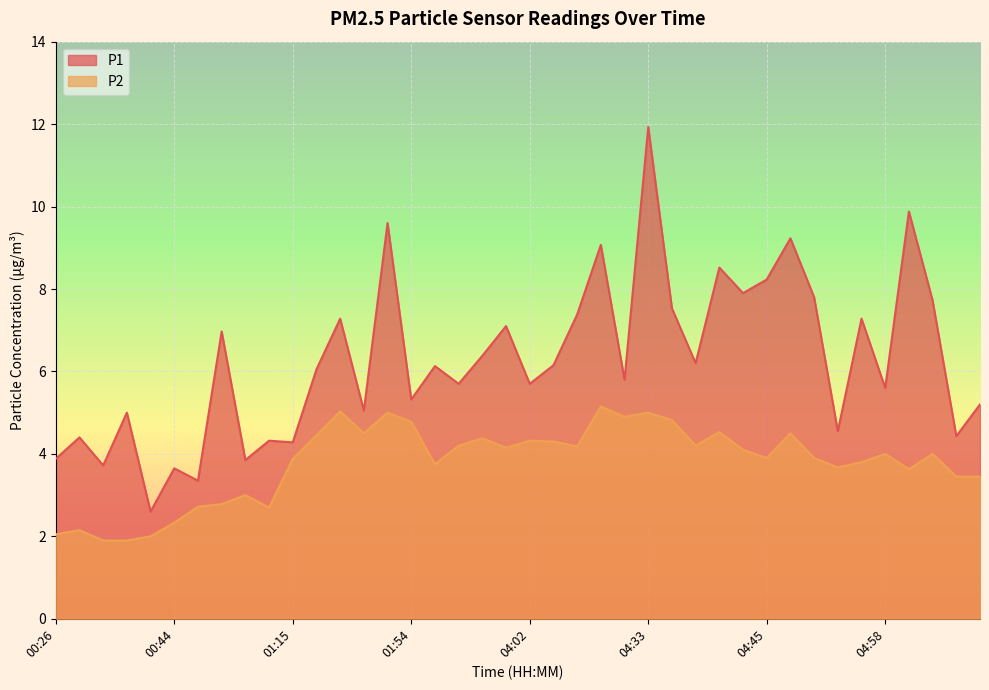

List the series in order of their peak value, highest first.

P1, P2